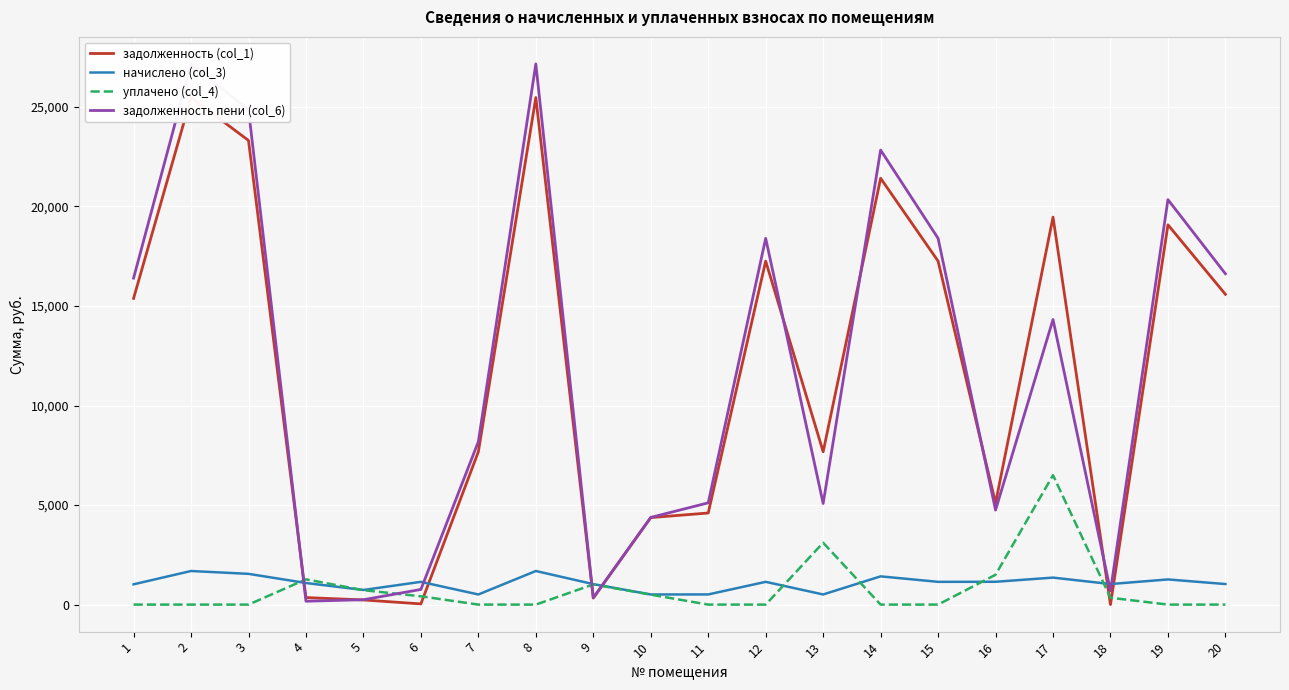

Reading left to right, what are all the values shown in this chart?

задолженность (col_1): 1=15382.3	2=25474.6	3=23317.4	4=354.1	5=233.3	6=35.4	7=7678.3	8=25474.6	9=327.0	10=4371.0	11=4601.6	12=17257.0	13=7678.3	14=21417.1	15=17257.0	16=5101.3	17=19467.0	18=0.0	19=19080.2	20=15587.8
начислено (col_3): 1=1018.9	2=1687.4	3=1544.5	4=1084.8	5=734.8	6=1143.1	7=508.6	8=1687.4	9=1029.1	10=508.6	11=510.3	12=1143.1	13=508.6	14=1418.6	15=1143.1	16=1146.5	17=1355.7	18=1032.5	19=1263.8	20=1032.5
уплачено (col_4): 1=0.0	2=0.0	3=0.0	4=1269.8	5=723.3	6=416.9	7=0.0	8=0.0	9=1013.0	10=500.0	11=0.0	12=0.0	13=3107.0	14=0.0	15=0.0	16=1500.0	17=6500.0	18=344.0	19=0.0	20=0.0
задолженность пени (col_6): 1=16401.2	2=27161.9	3=24862.0	4=169.1	5=244.8	6=761.5	7=8186.9	8=27161.9	9=343.1	10=4379.6	11=5111.9	12=18400.0	13=5079.9	14=22835.8	15=18400.0	16=4747.8	17=14322.7	18=688.5	19=20344.1	20=16620.3